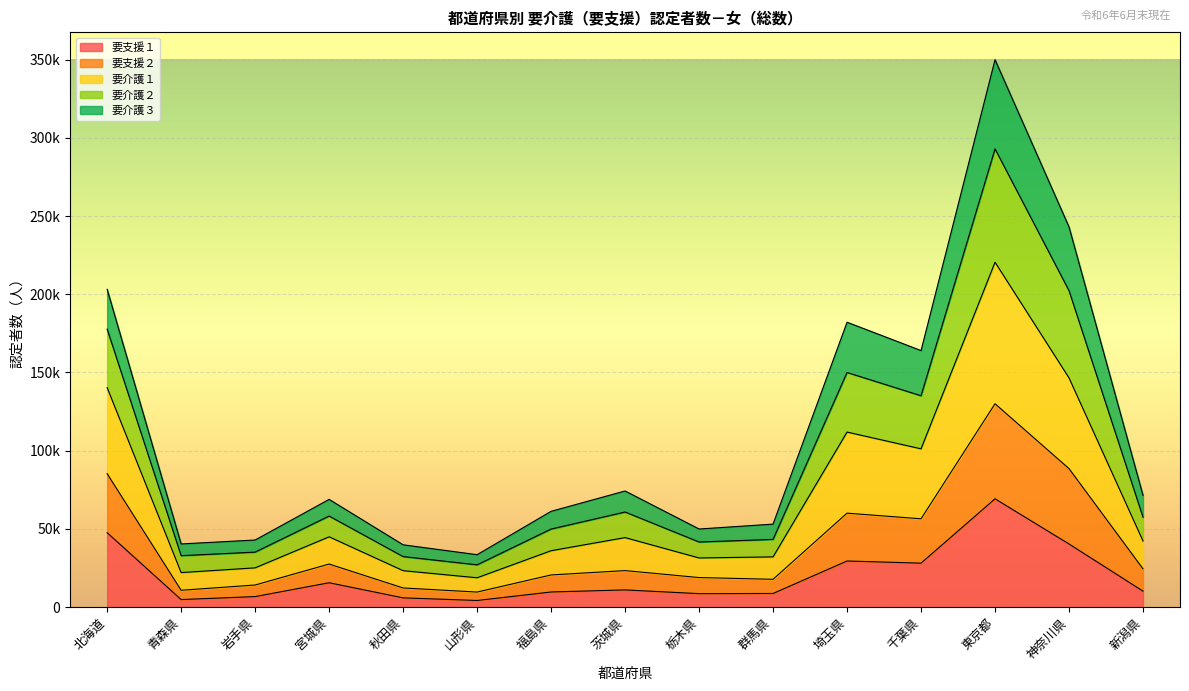

What are all the series names shown in the legend?

要支援１, 要支援２, 要介護１, 要介護２, 要介護３